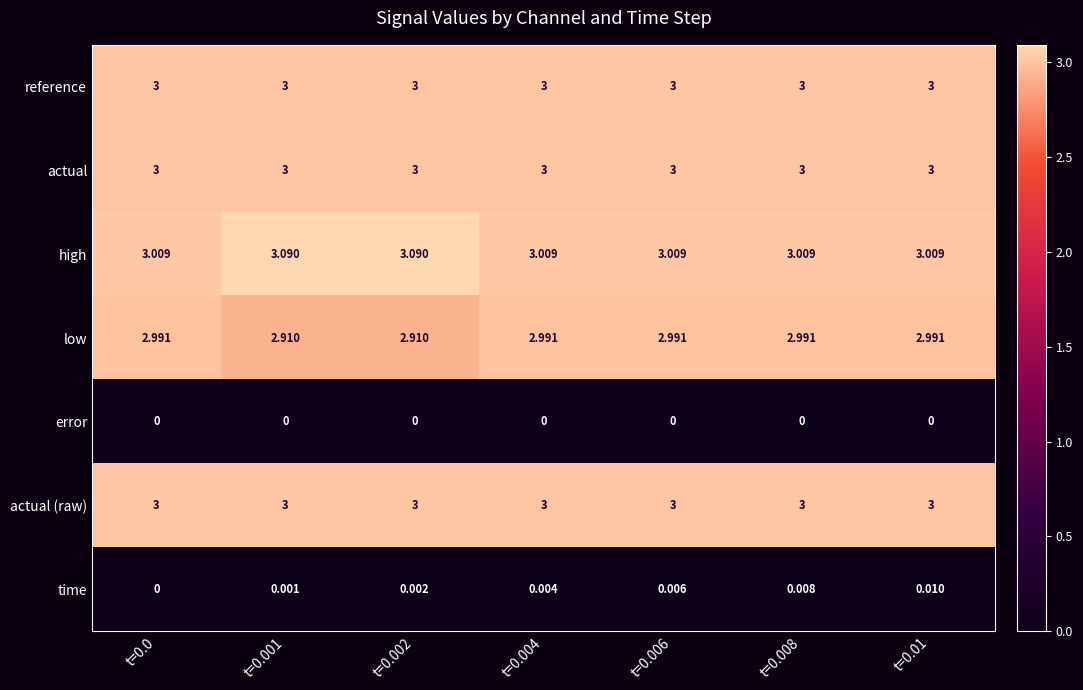

Which series has the largest total across all categories?

high